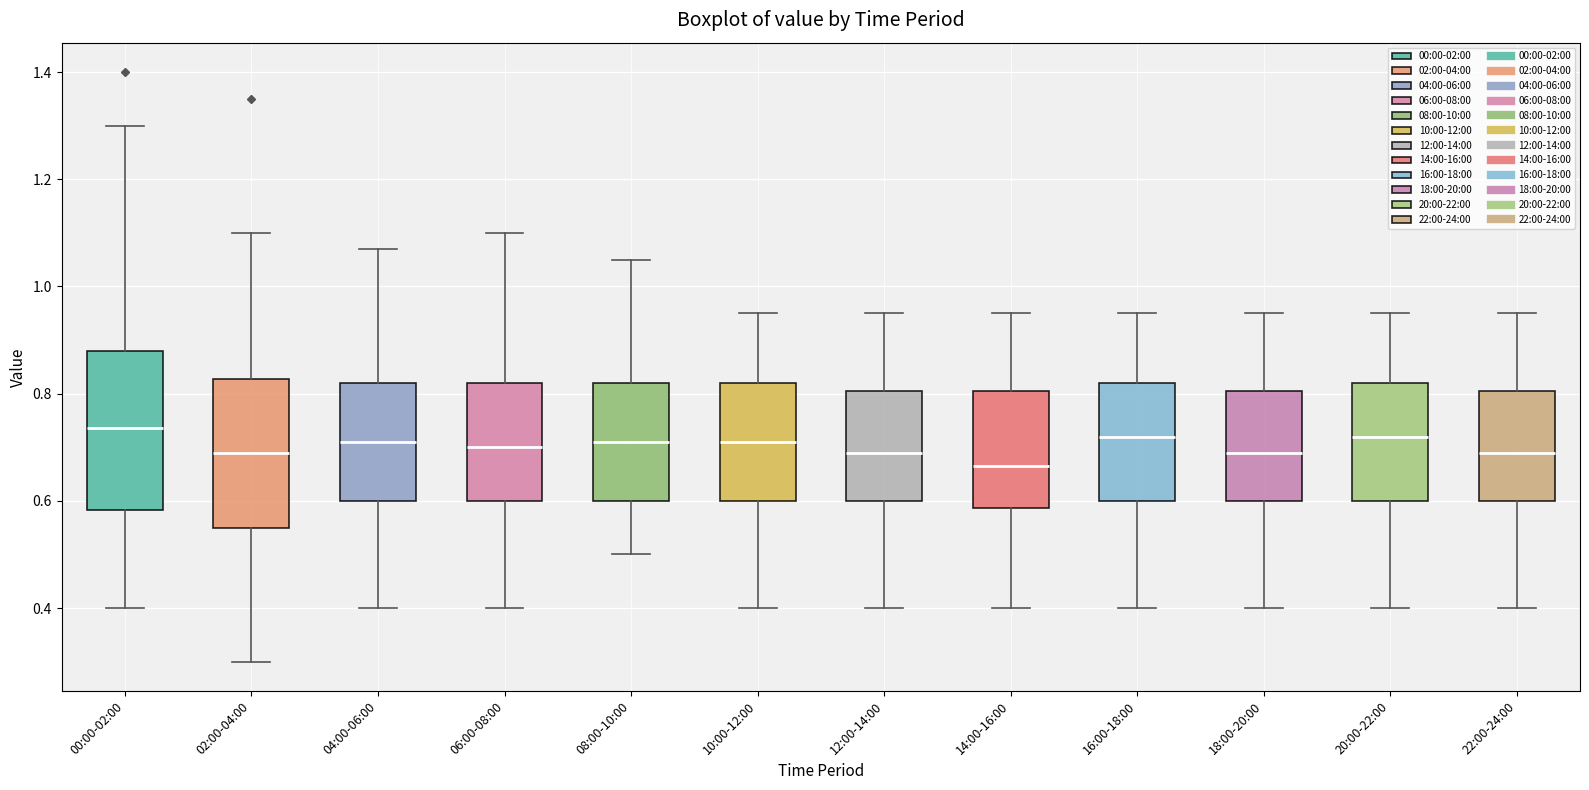

Which box's median line is the lowest?

14:00-16:00